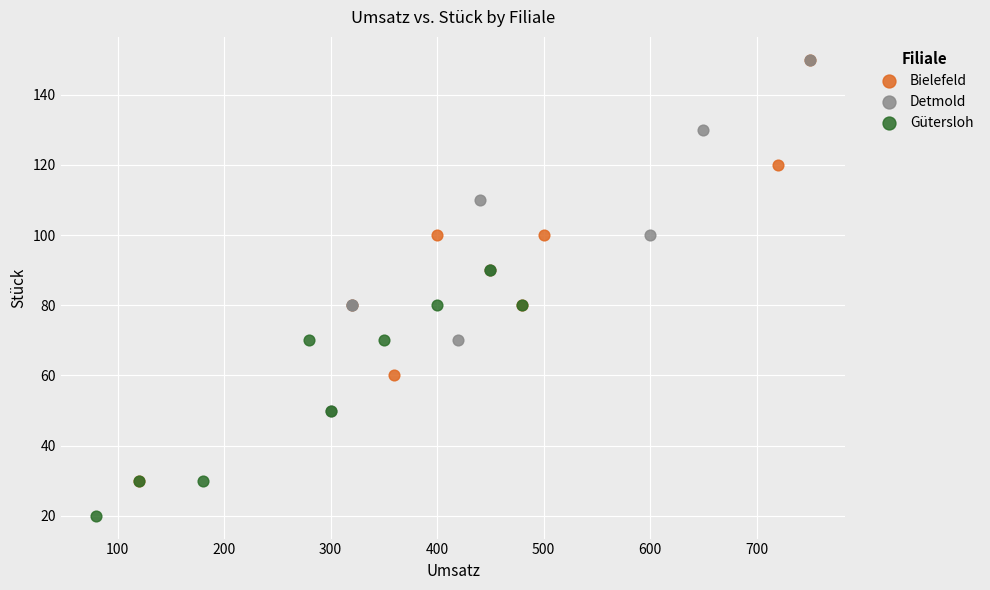

Which series contains the lowest Y value?

Gütersloh